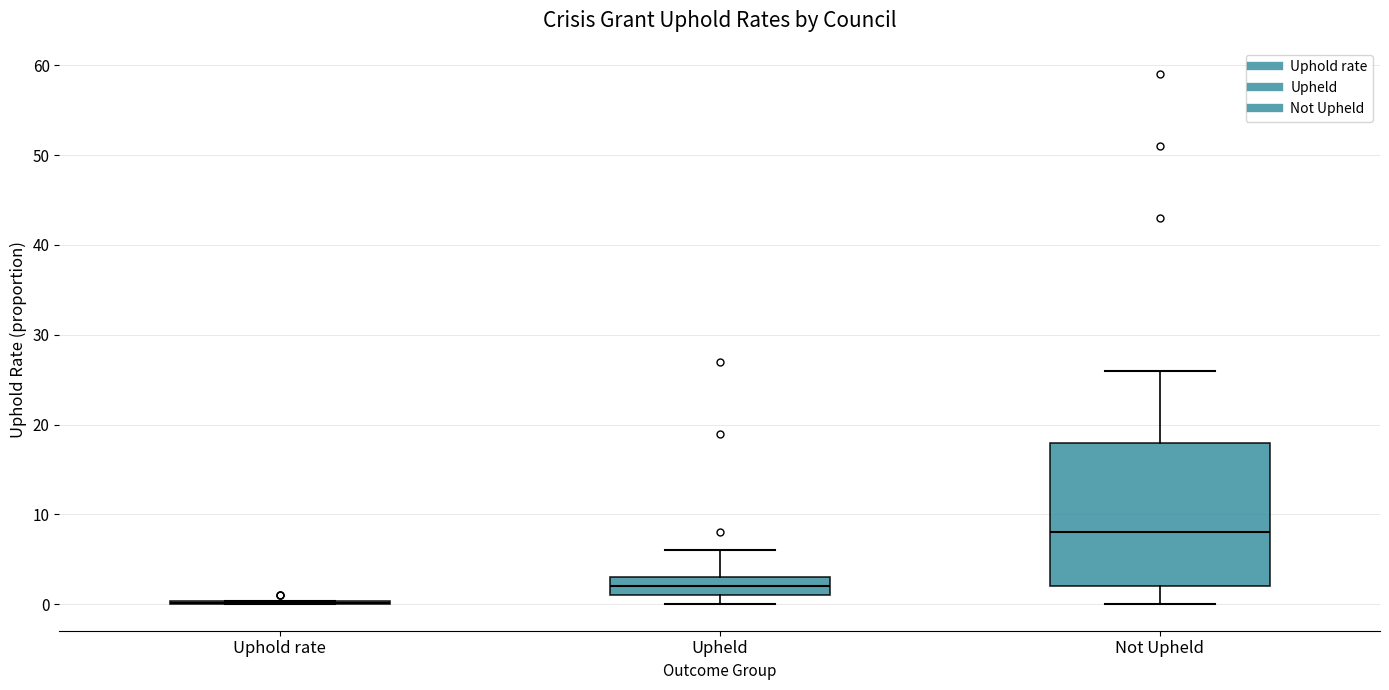

Reading left to right, transcribe this box plot: for each box, give where its median line is, the range the box spans, and where its two whiskers end, as read against the y-axis. The values are not printed on the chart, so give them approximately, as read against the axis.

Uphold rate: box collapsed to a line at 0, whiskers 0 to 0
Upheld: median 2, box 1 to 3, whiskers 0 to 6
Not Upheld: median 8, box 2 to 18, whiskers 0 to 26